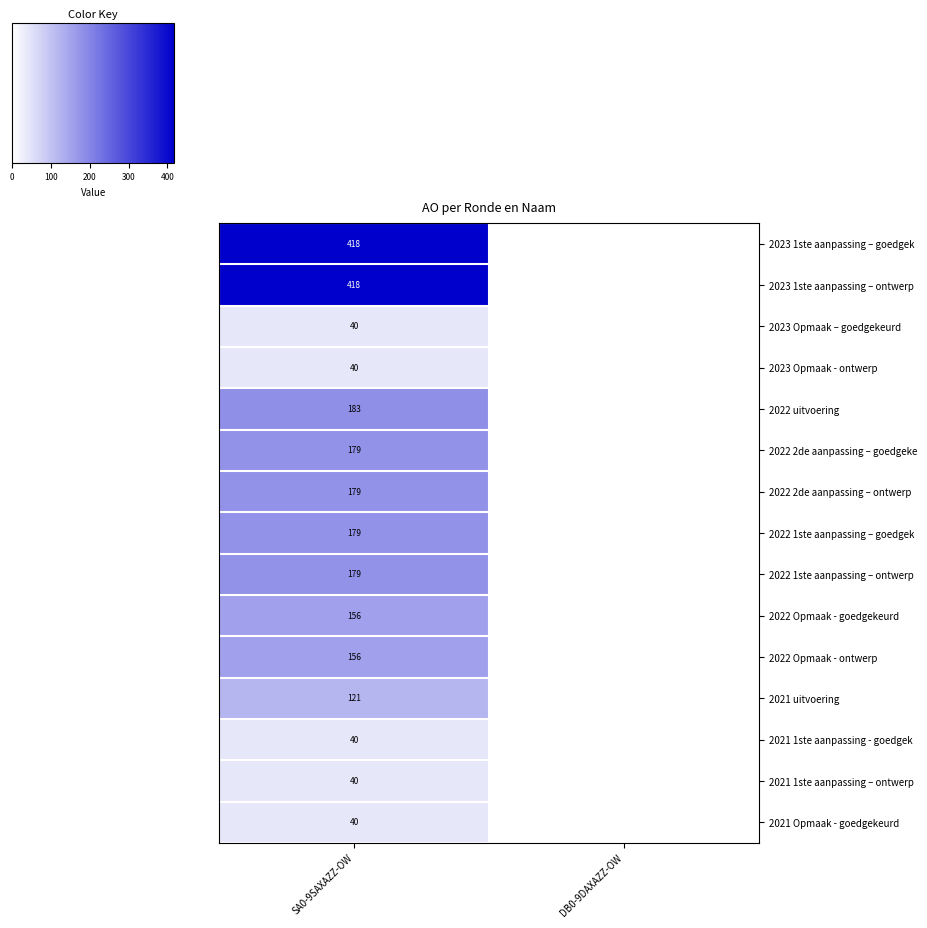

What is the maximum value shown in the chart?

418